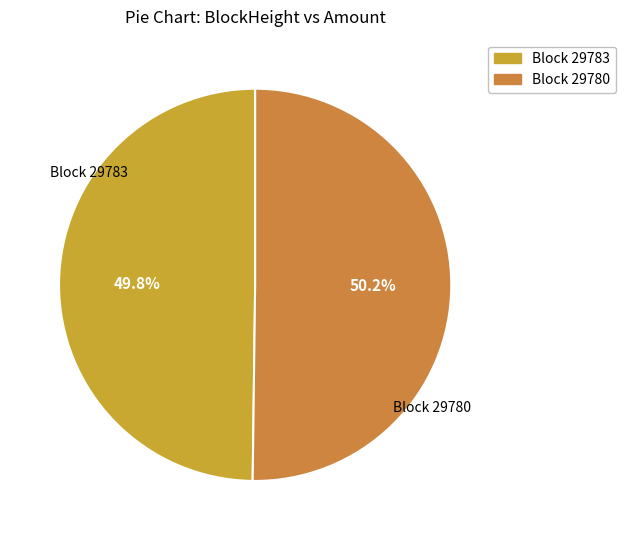

Count the number of slices in the pie.

2